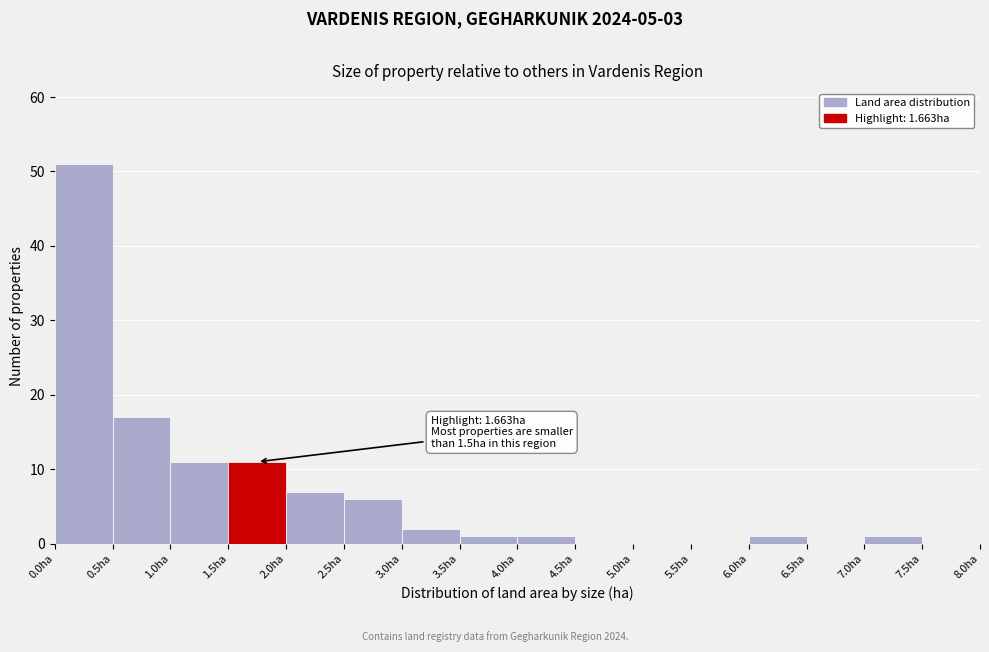

Which range on the x-axis has the tallest bar?

0.0 to 0.5